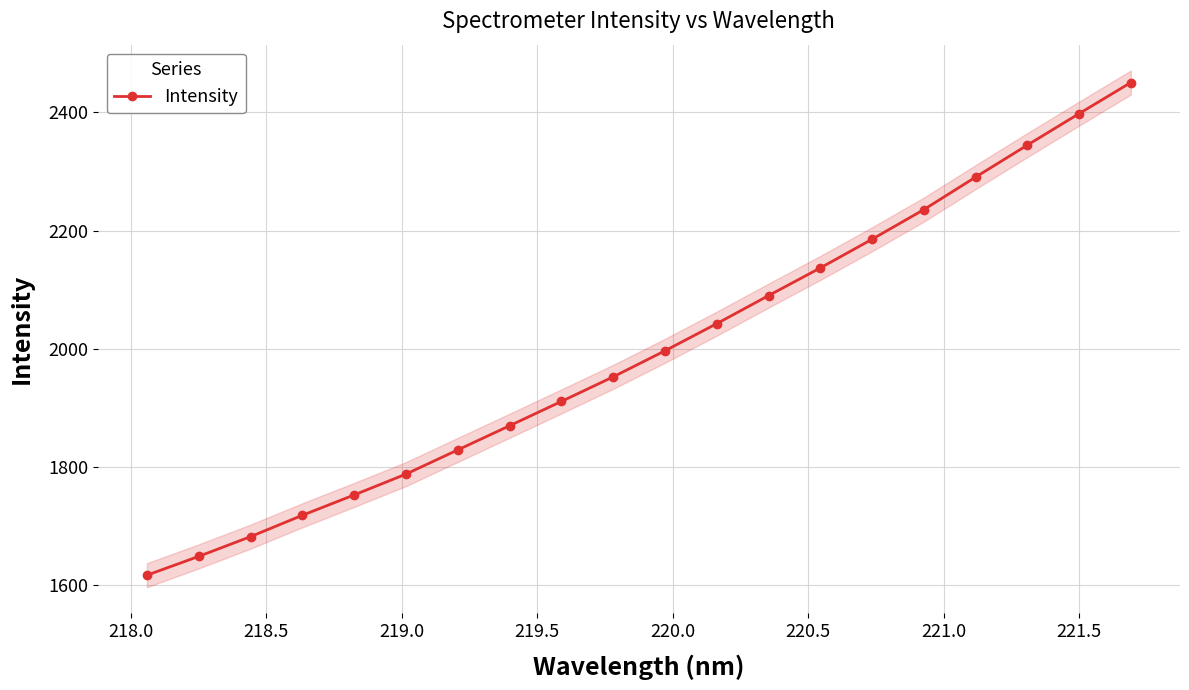

What is the value of the Intensity point at the 20th from the left?

2450.6